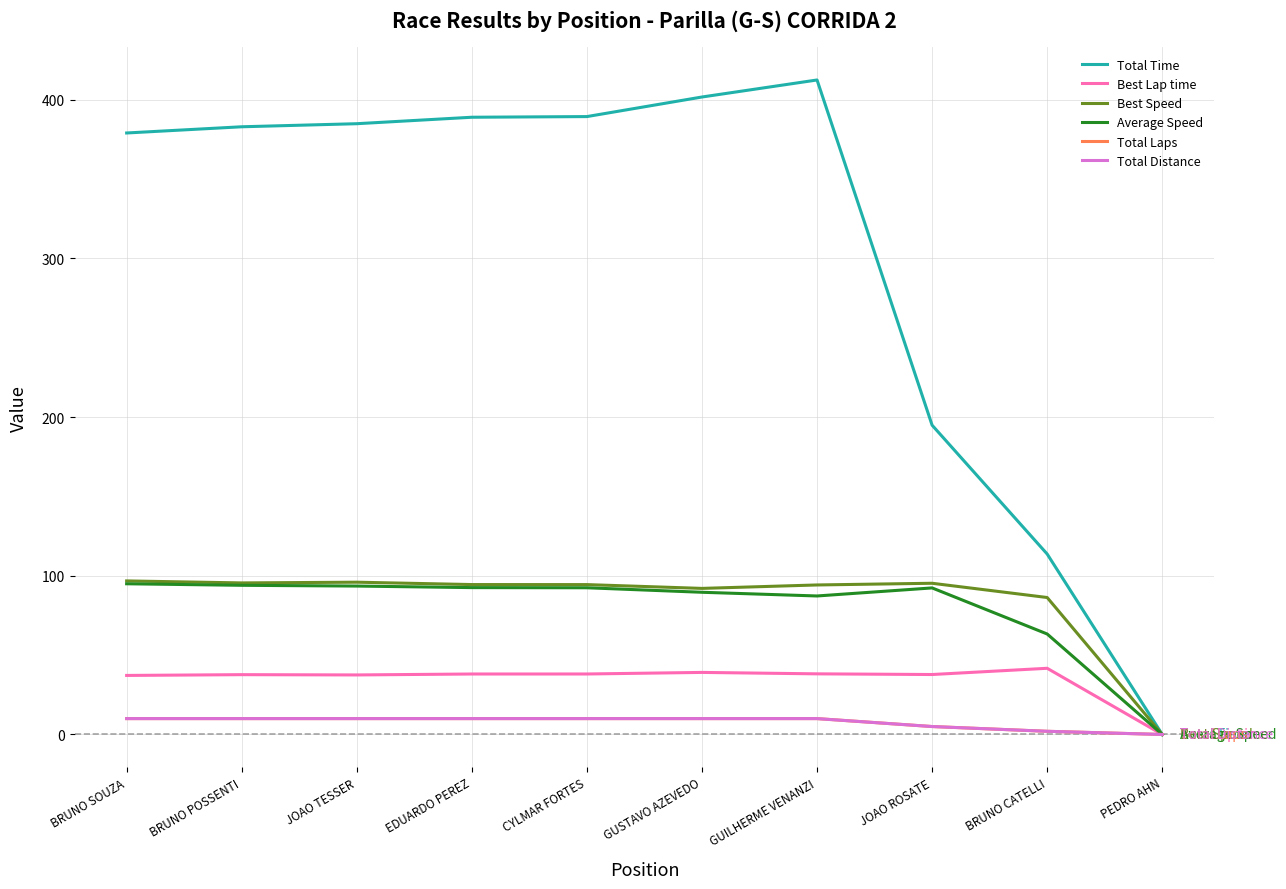

Is this an area chart (filled region under the line)?

No